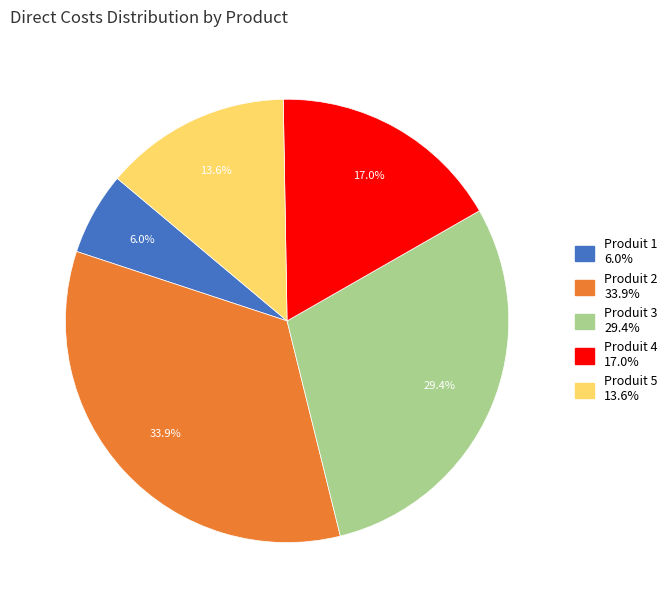

To the nearest percent, what portion does Produit 5 represent?

14%